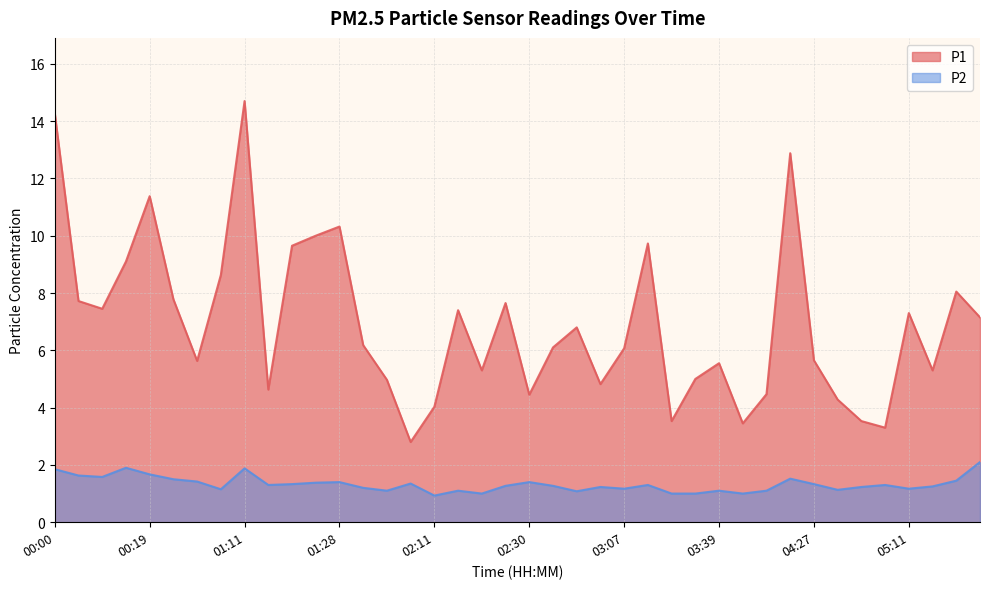

True or false: P2 has more than 1 interior local peaks.

True